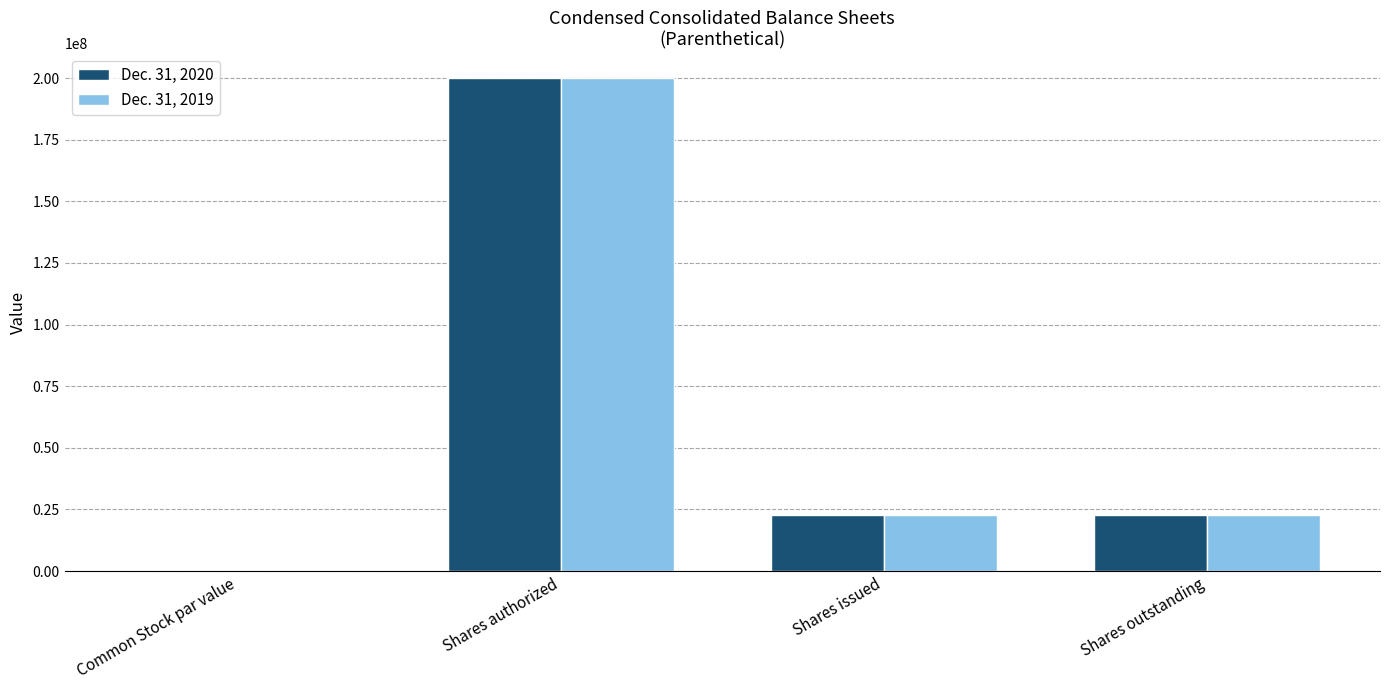

What is the total value across all series at Shares authorized?

400000000.0